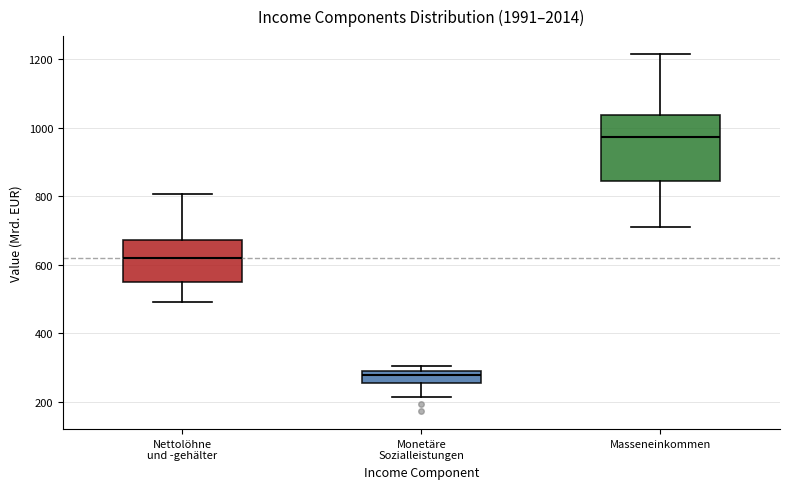

Reading left to right, transcribe this box plot: for each box, give where its median line is, the range the box spans, and where its two whiskers end, as read against the y-axis. The values are not printed on the chart, so give them approximately, as read against the axis.

Nettolöhne und -gehälter: median 620, box 540 to 680, whiskers 500 to 800
Monetäre Sozialleistungen: median 280 (inside the box), box 260 to 280, whiskers 220 to 300
Masseneinkommen: median 980, box 840 to 1040, whiskers 700 to 1220